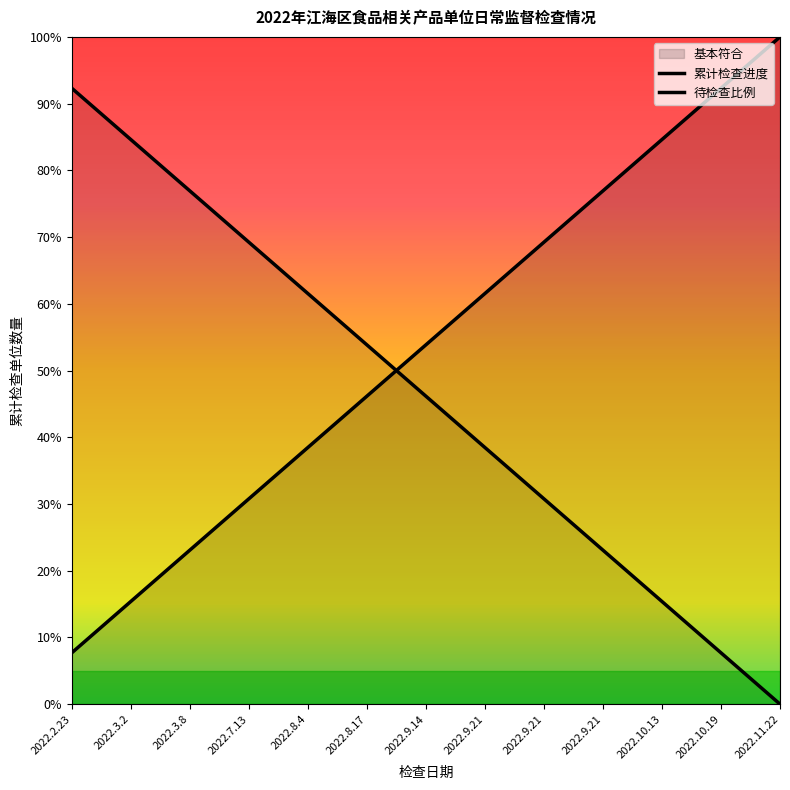

How many times do 待检查比例 and 累计检查进度 cross each other?

1